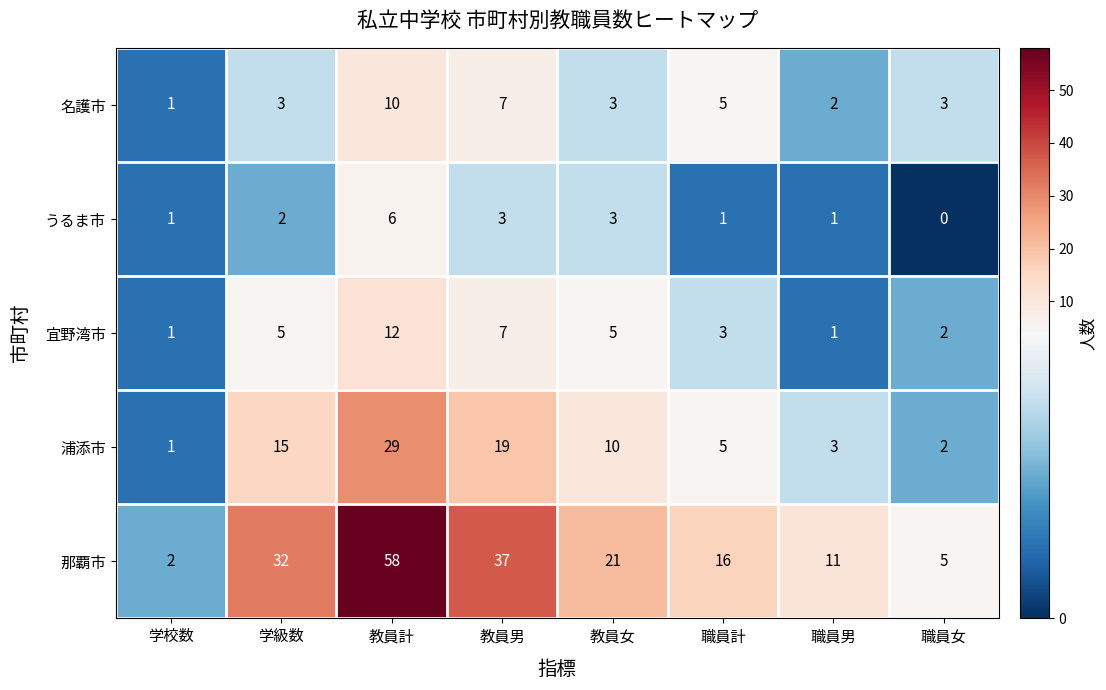

What is the difference between the second highest and second lowest values in the 名護市 series?

5